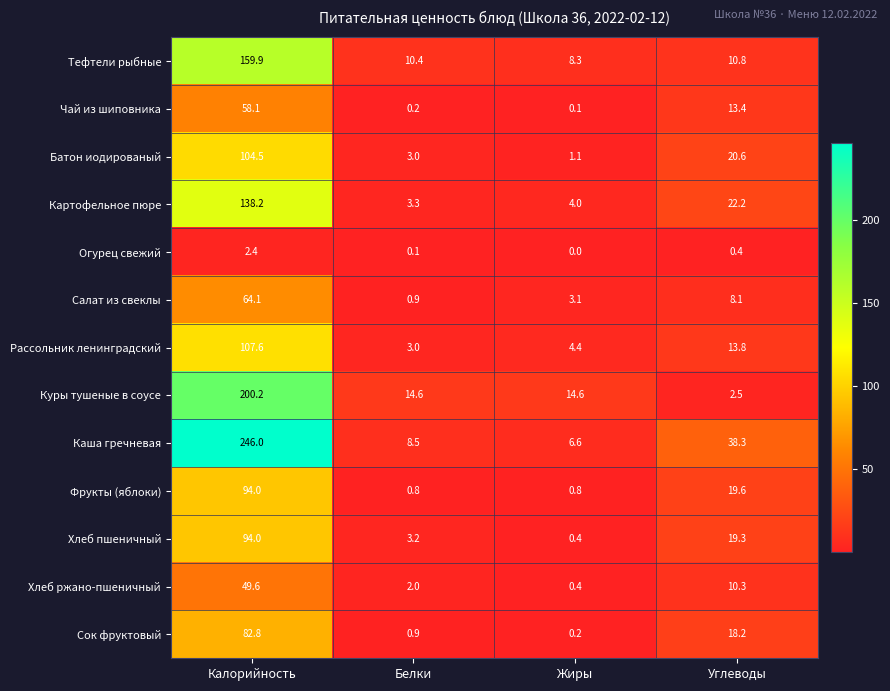

What is the approximate value of Куры тушеные в соусе at Белки?

14.6